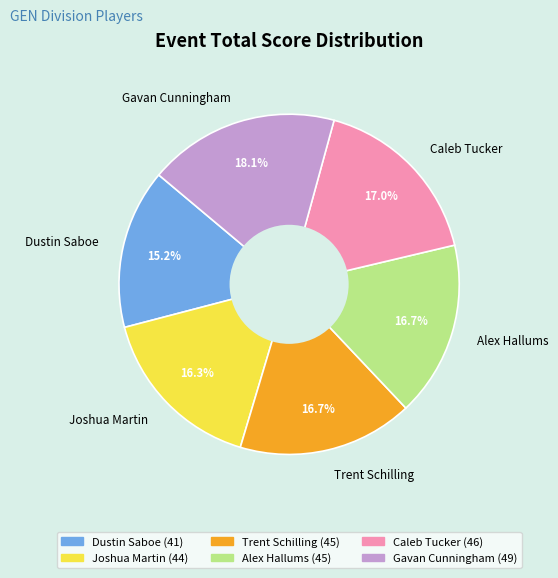

How many slices are in this pie chart?

6